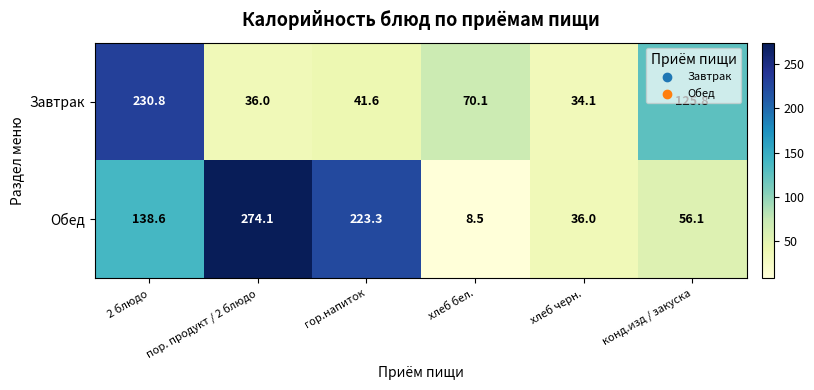

List the series in order of their overall mean, lowest first.

Завтрак, Обед